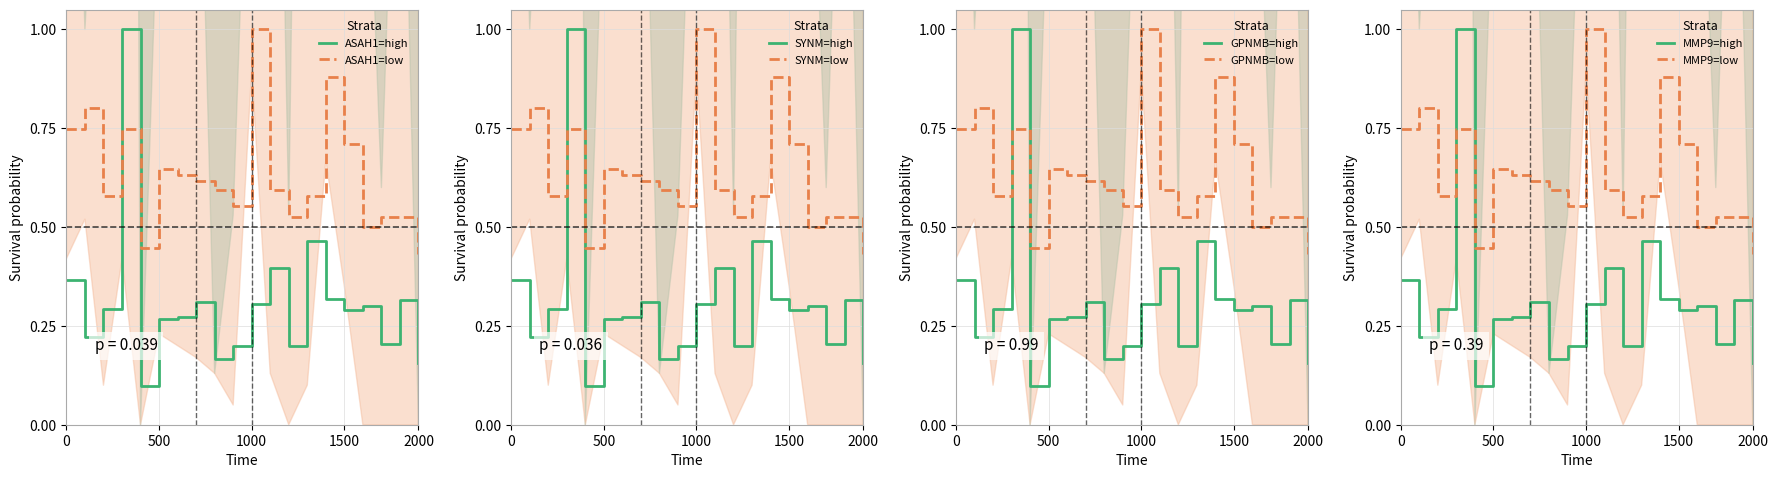

True or false: SYNM=low and SYNM=high intersect in this chart.

True